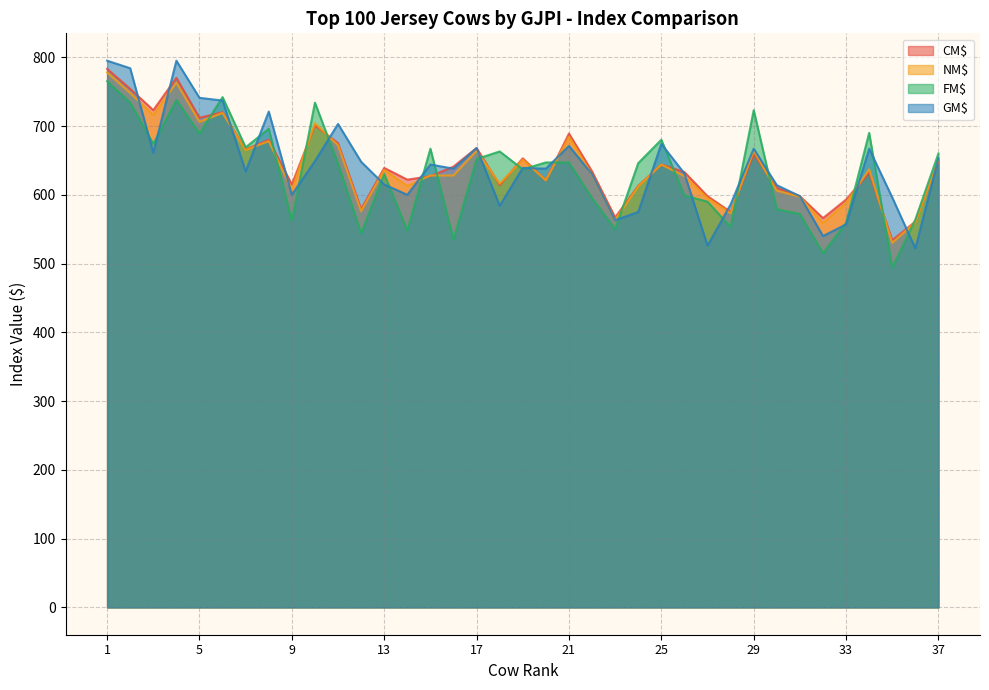

Does the chart display data point markers on the line(s)?

No